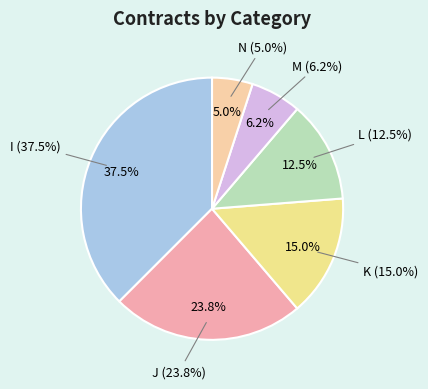

To the nearest percent, what portion does I represent?

38%